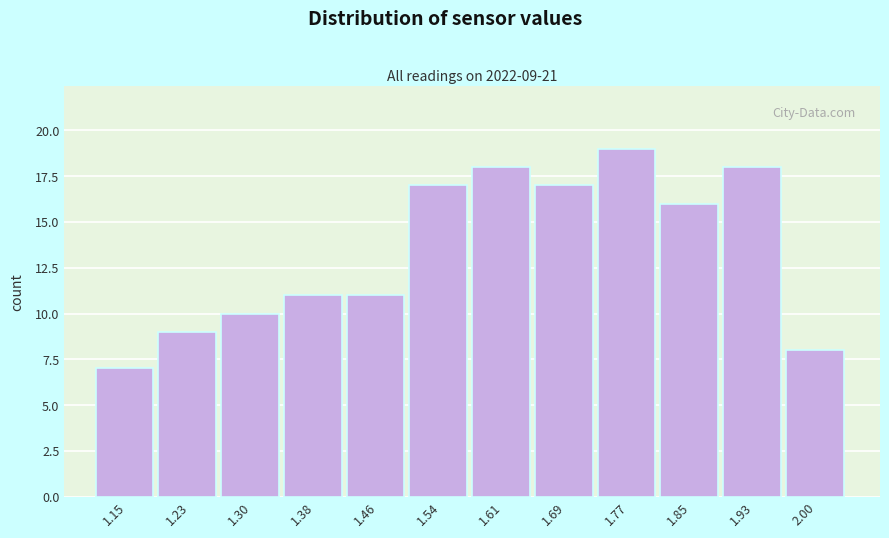

Reading left to right, transcribe all the data shown in this chart.

1.15=7	1.23=9	1.30=10	1.38=11	1.46=11	1.54=17	1.61=18	1.69=17	1.77=19	1.85=16	1.93=18	2.00=8